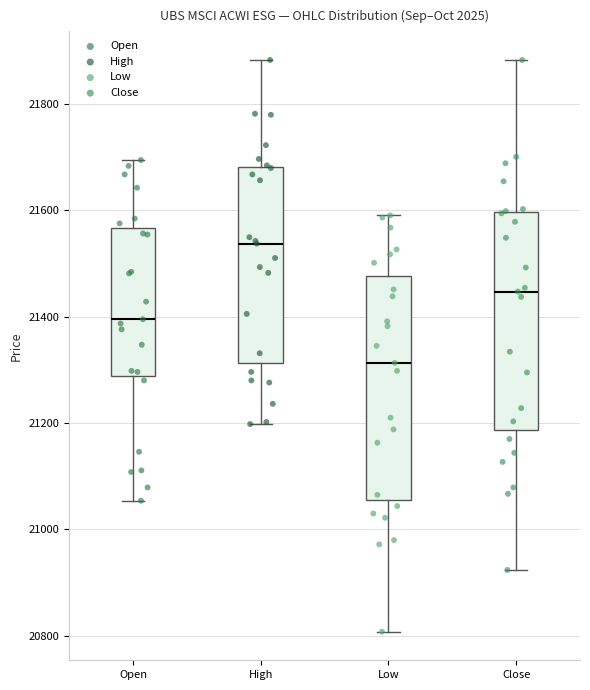

Reading left to right, transcribe this box plot: for each box, give where its median line is, the range the box spans, and where its two whiskers end, as read against the y-axis. The values are not printed on the chart, so give them approximately, as read against the axis.

Open: median 21400, box 21280 to 21560, whiskers 21060 to 21700
High: median 21540, box 21320 to 21680, whiskers 21200 to 21880
Low: median 21320, box 21060 to 21480, whiskers 20800 to 21600
Close: median 21440, box 21180 to 21600, whiskers 20920 to 21880